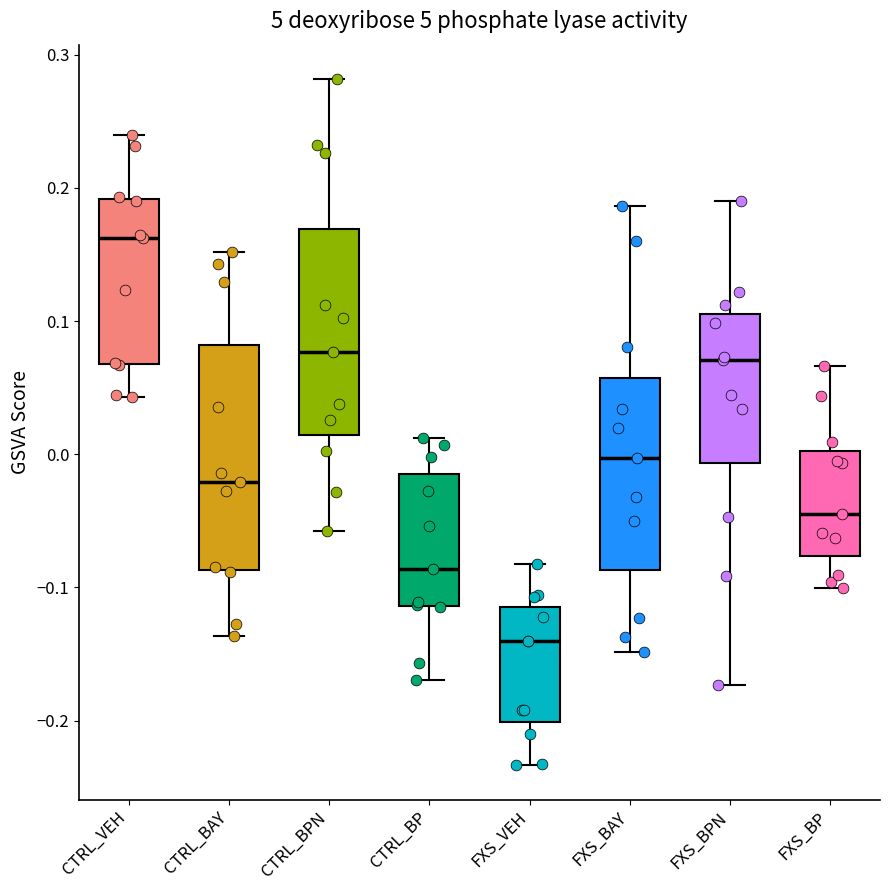

Comparing the boxes themselves (not the whiskers), which one is the tallest?

CTRL_BAY